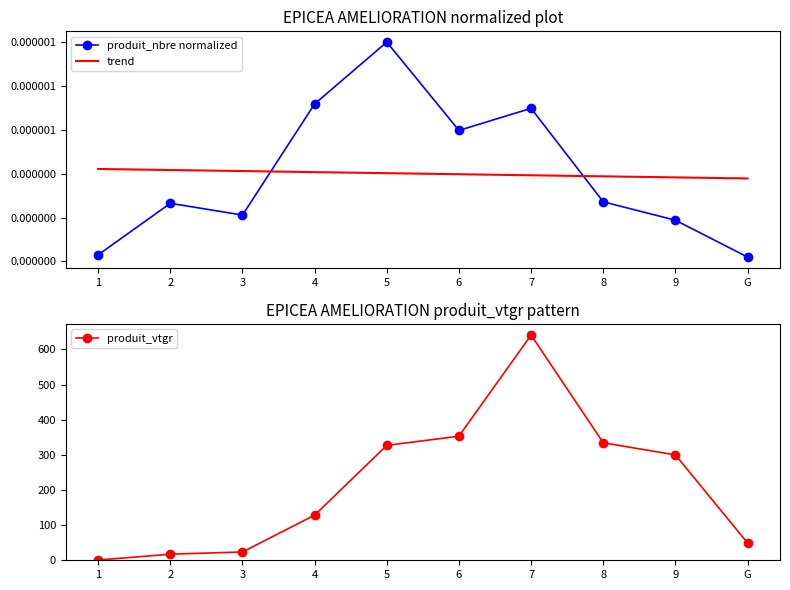

Is this an area chart (filled region under the line)?

No